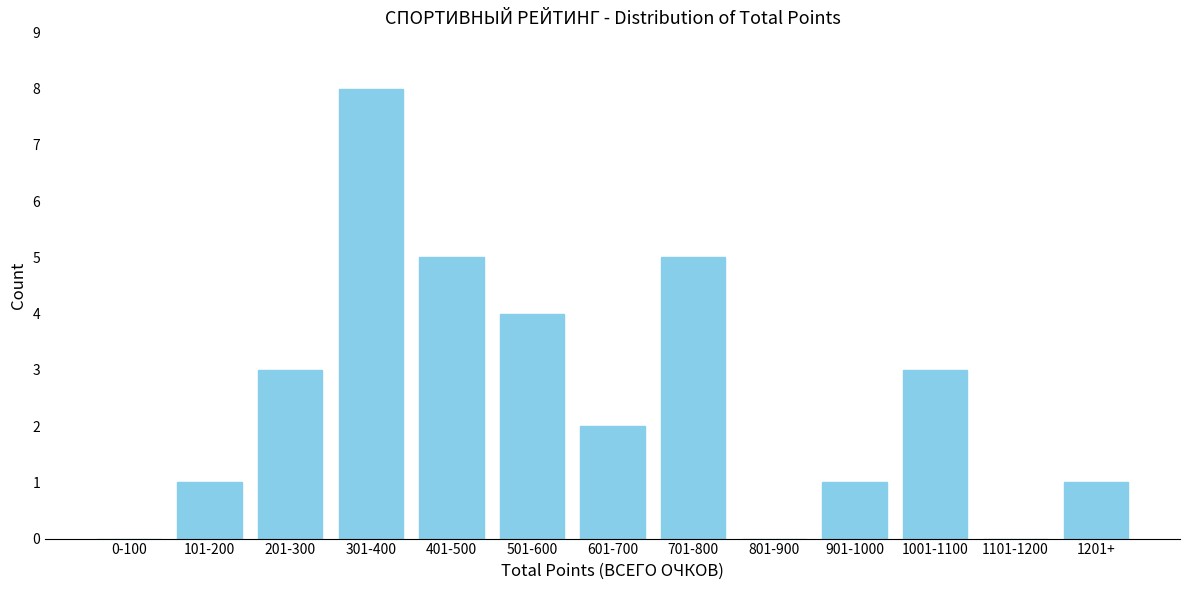

Reading left to right, list all the values displayed in this chart.

0-100=0	101-200=1	201-300=3	301-400=8	401-500=5	501-600=4	601-700=2	701-800=5	801-900=0	901-1000=1	1001-1100=3	1101-1200=0	1201+=1